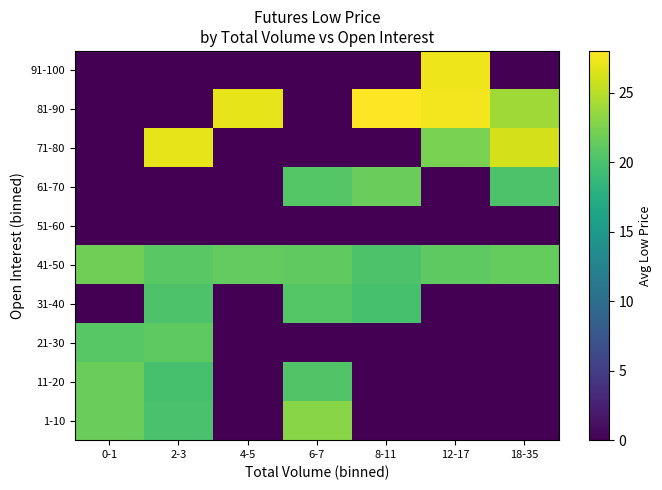

What is the spread (max minus min) of values at 12-17?

27.5